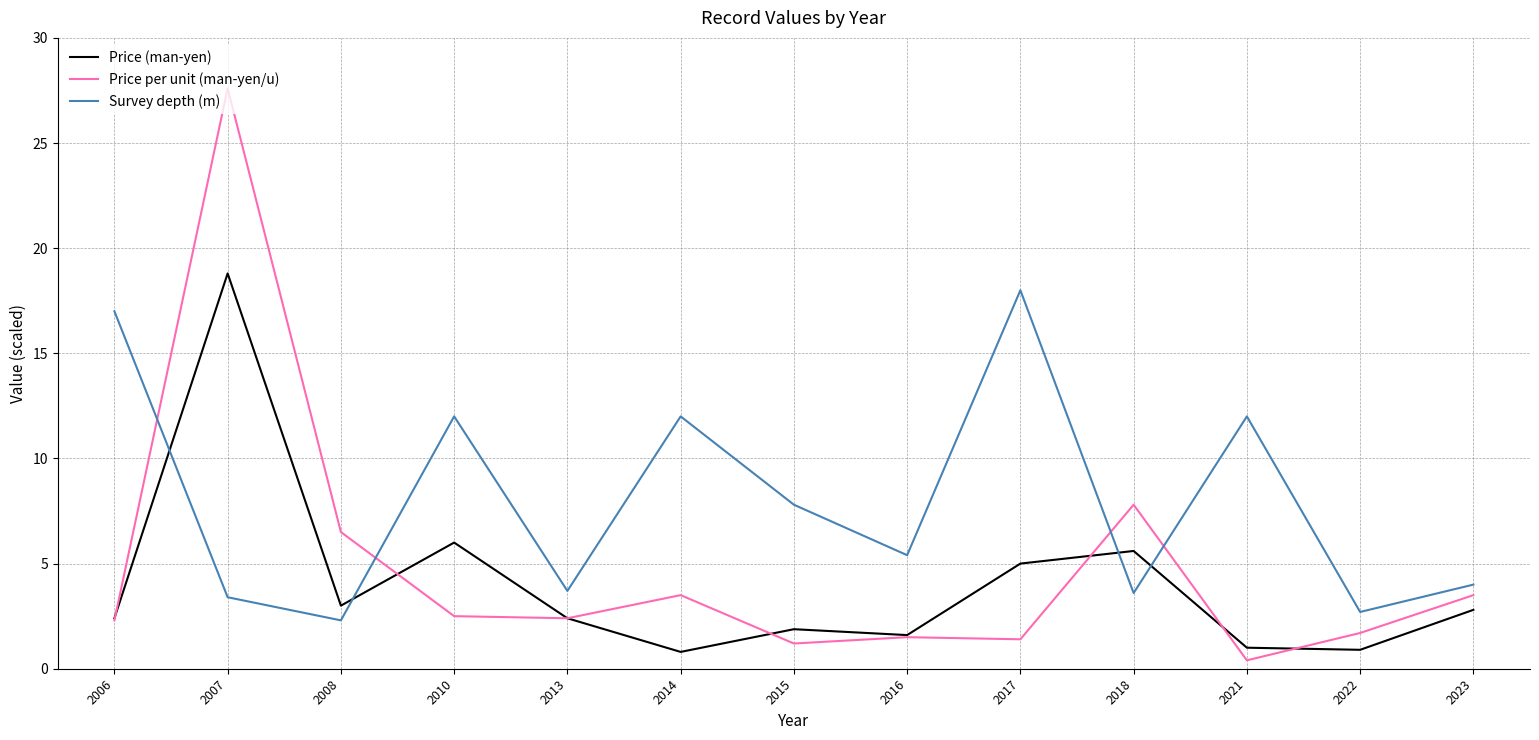

Is it true that Survey depth (m) equals 7.8 at 2015?

True